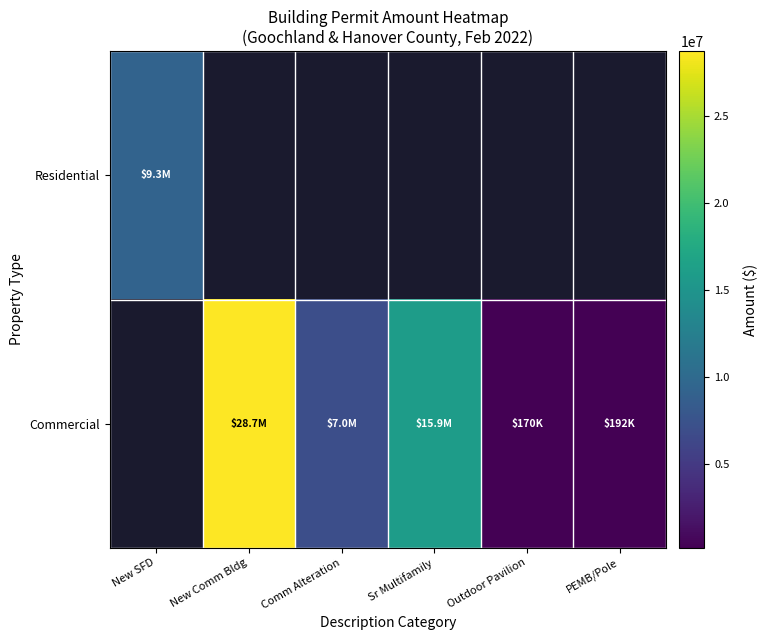

Is the value of Commercial at New SFD greater than the value of Residential at PEMB/Pole?

No